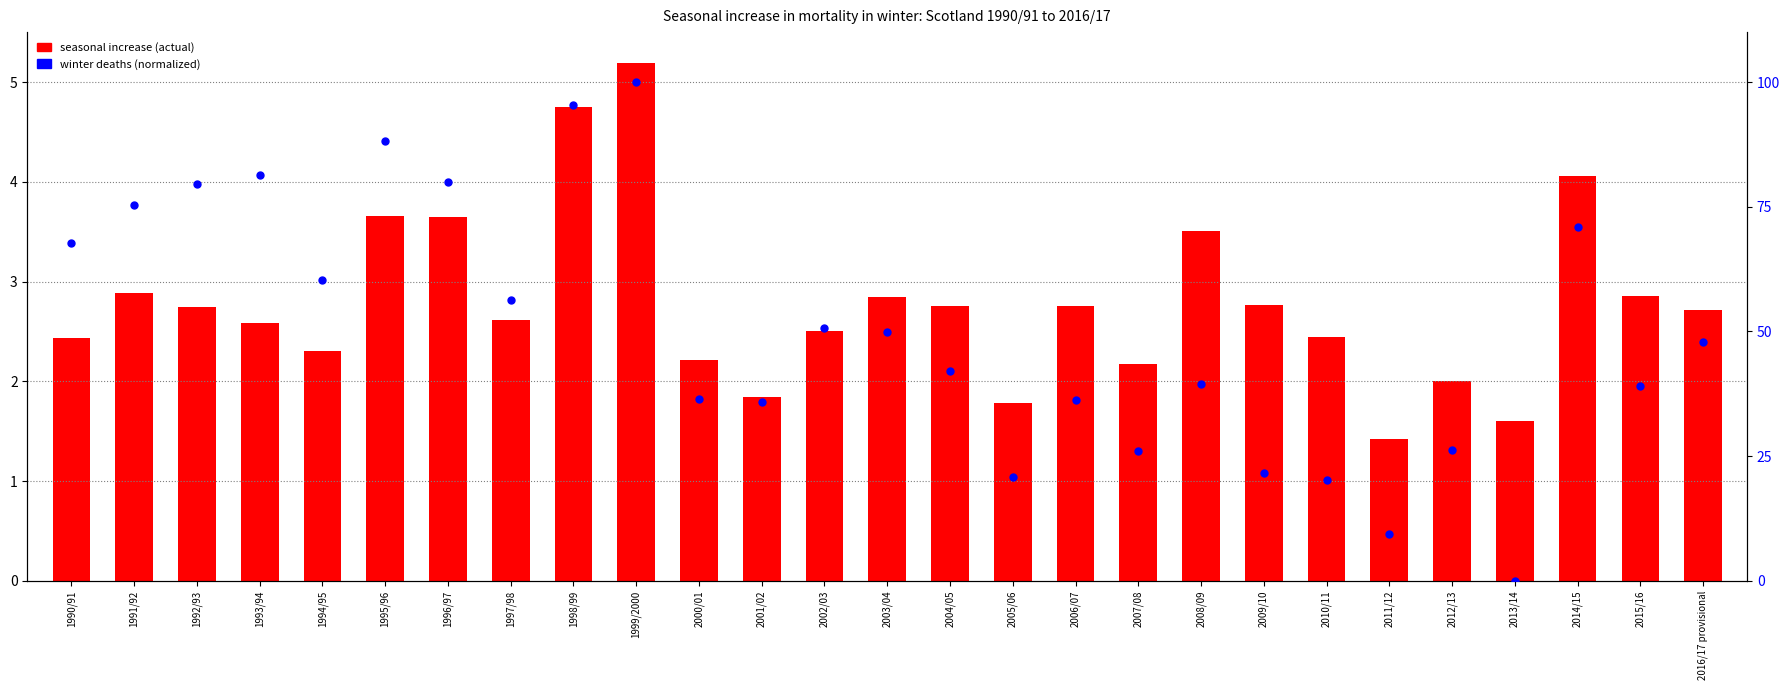

Is the value of winter deaths (normalized) at 2009/10 greater than the value of seasonal increase (actual) at 2000/01?

Yes